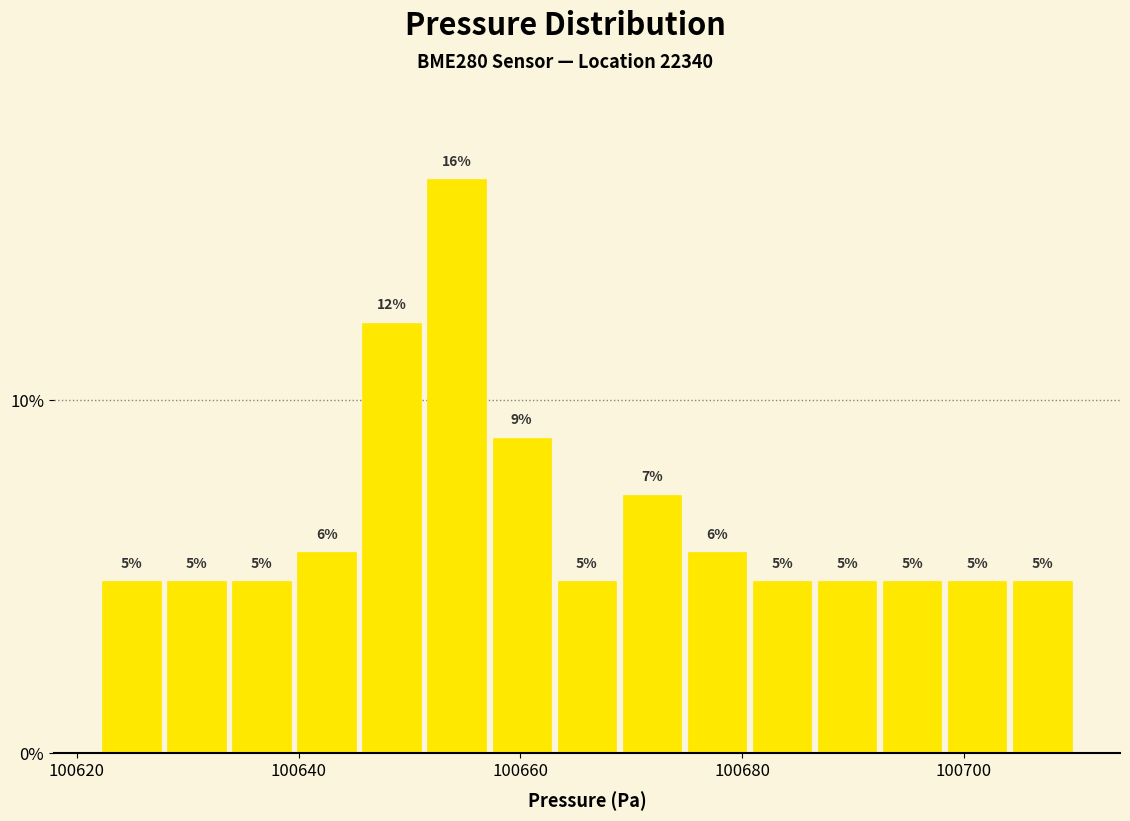

Read against the x-axis, roughly where is the centre of the tallest bar?

100654